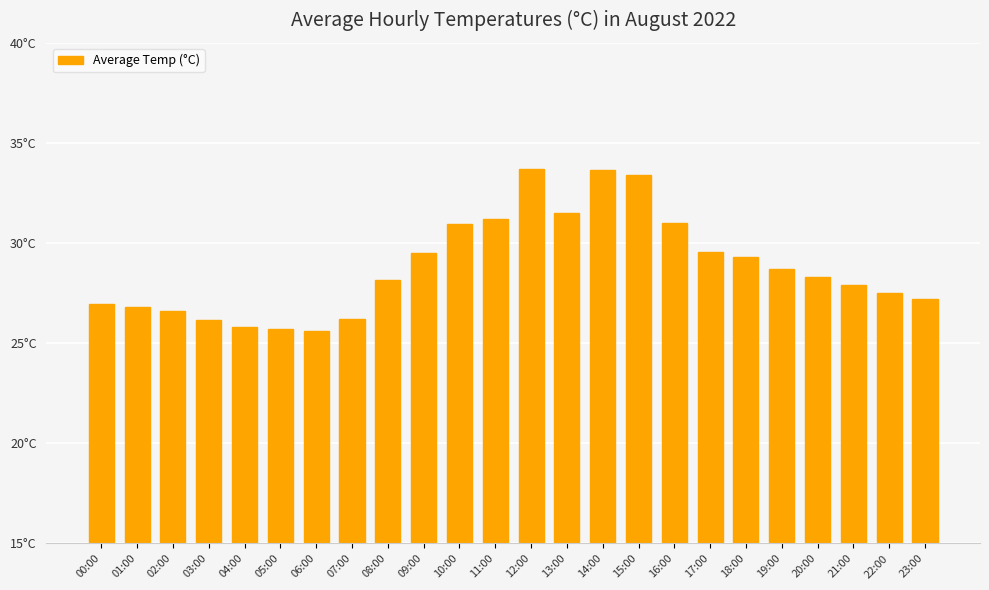

The value at 20:00 is 28.3. True or false?

True